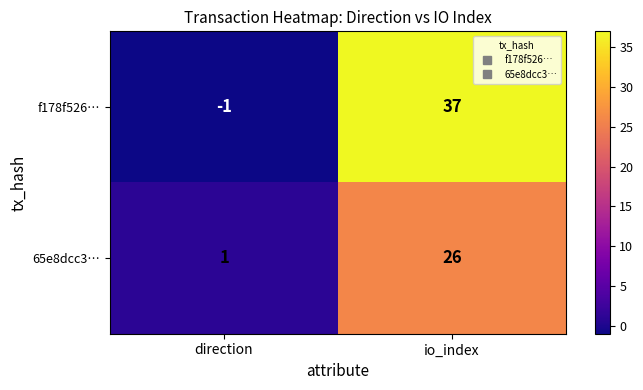

Reading right to left, list all the values displayed in this chart.

f178f526…: 37	-1
65e8dcc3…: 26	1